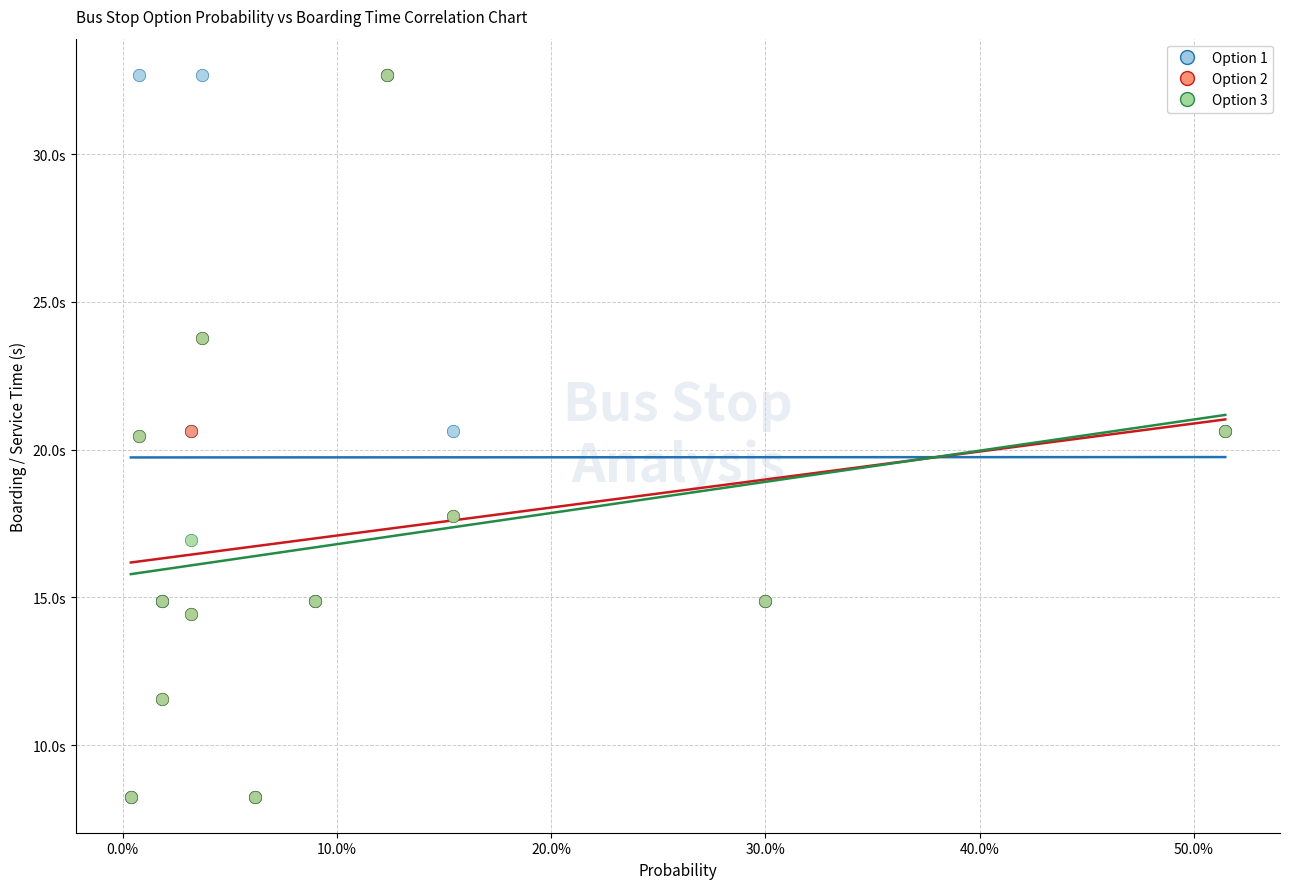

What are all the series names shown in the legend?

Option 1, Option 2, Option 3